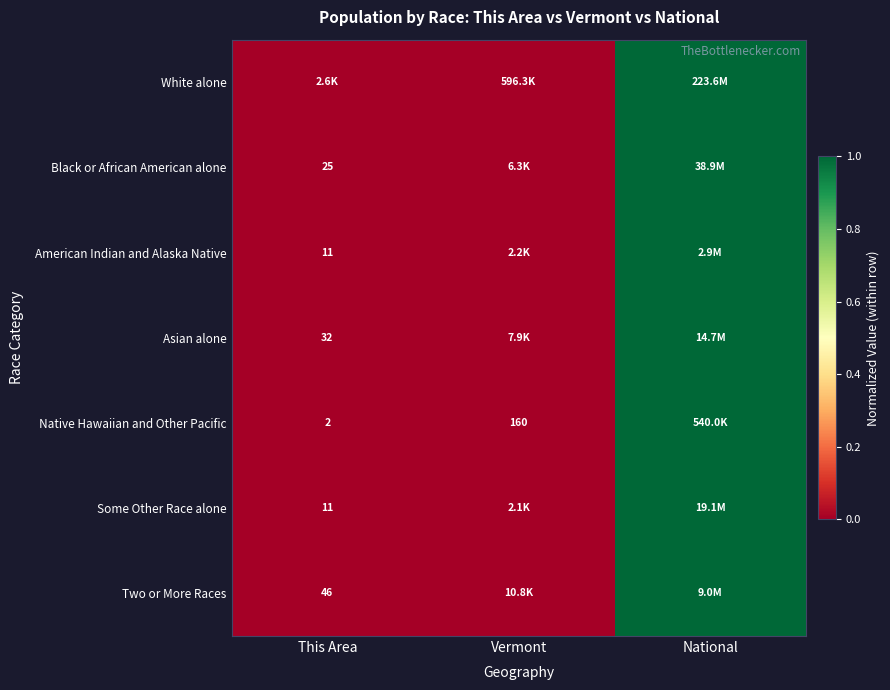

Is the value of Asian alone at This Area greater than the value of Some Other Race alone at This Area?

Yes